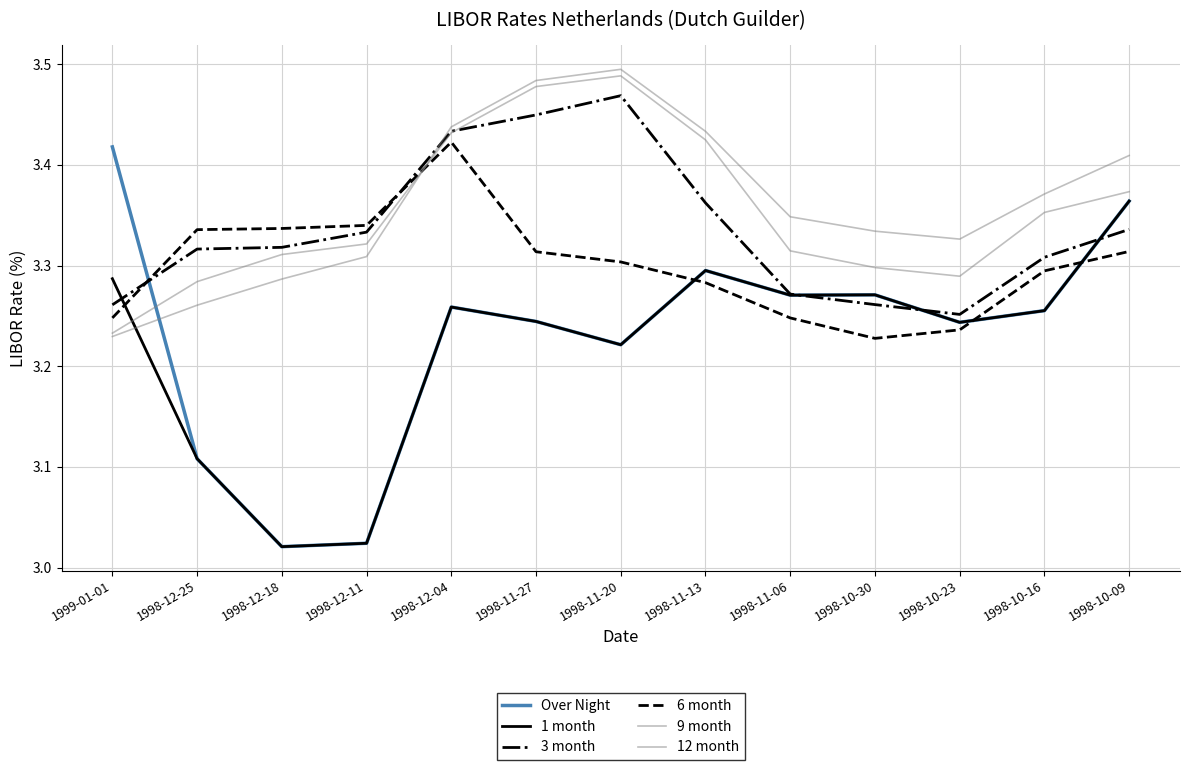

How many series are shown in this chart?

6